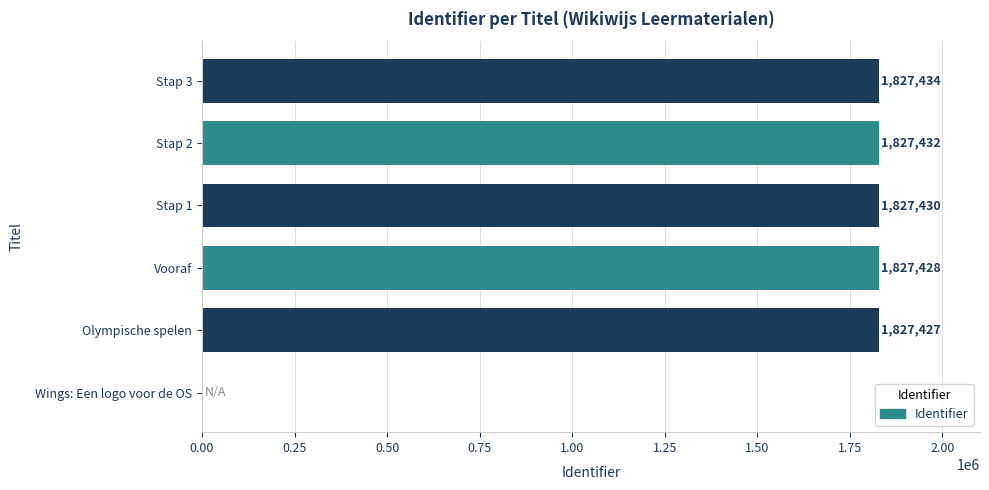

Which has a higher value, Wings: Een logo voor de OS or Stap 3?

Stap 3